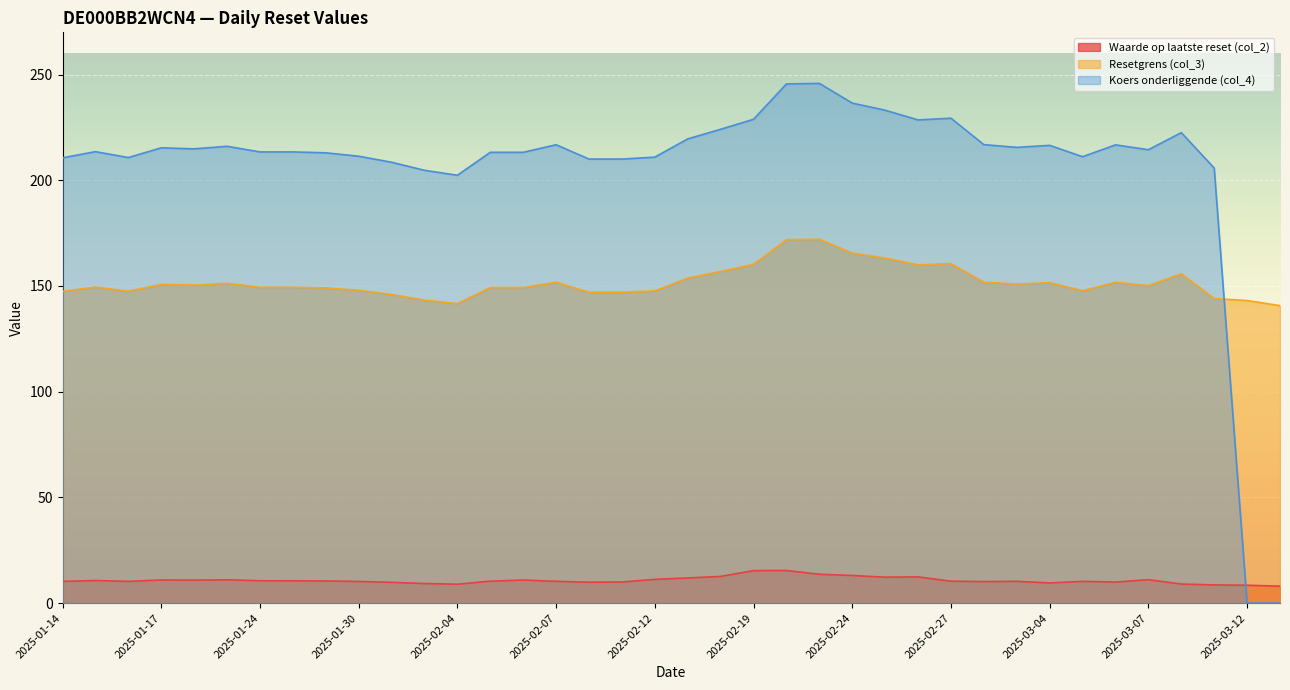

List the series in order of their overall mean, lowest first.

Waarde op laatste reset (col_2), Resetgrens (col_3), Koers onderliggende (col_4)